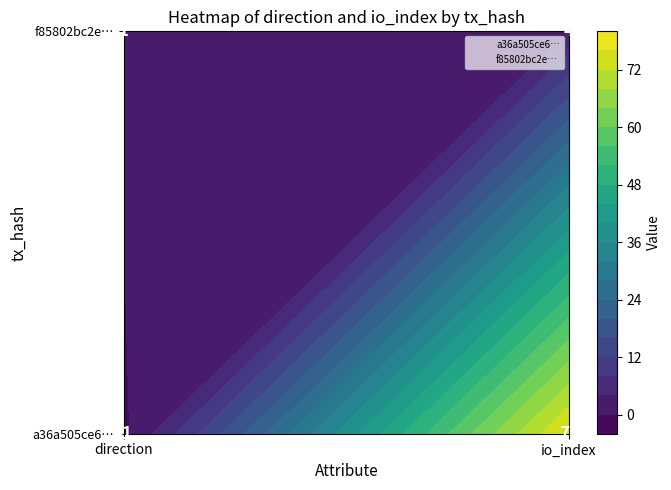

Reading left to right, list all the values displayed in this chart.

a36a505ce65fff1fd787e7329fae52bc41dd39e: 0=-1	1=77
f85802bc2e68301a9ec164ac7e981995ca6edae: 0=1	1=4